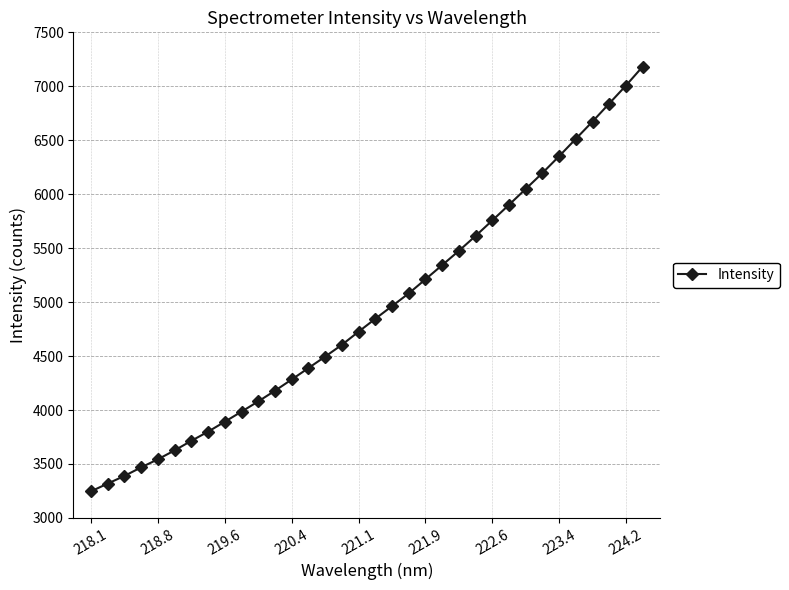

What is the smallest value displayed?

3246.6